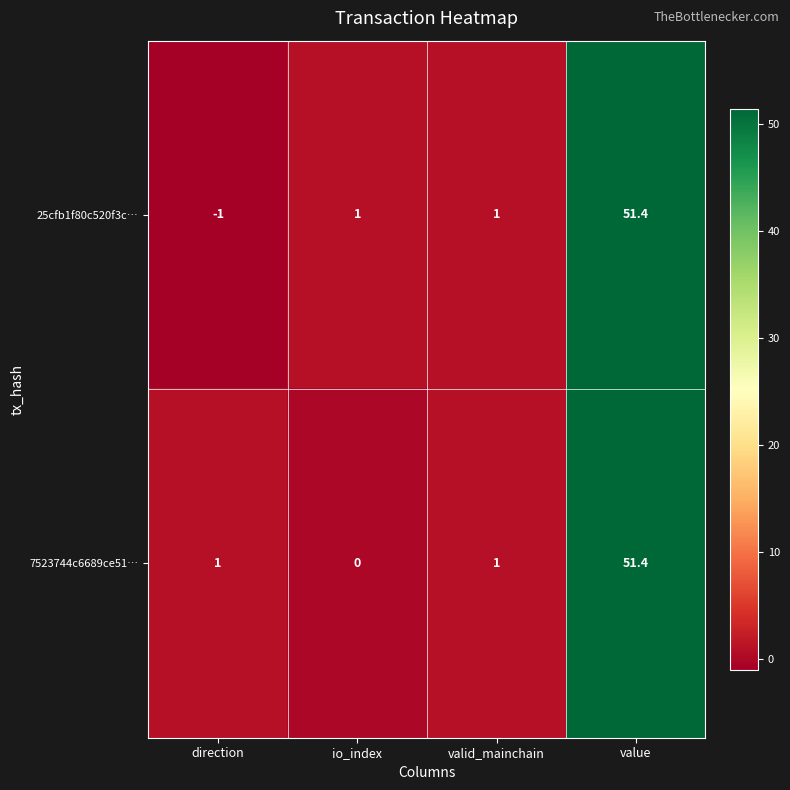

Count the number of categories in the chart.

4